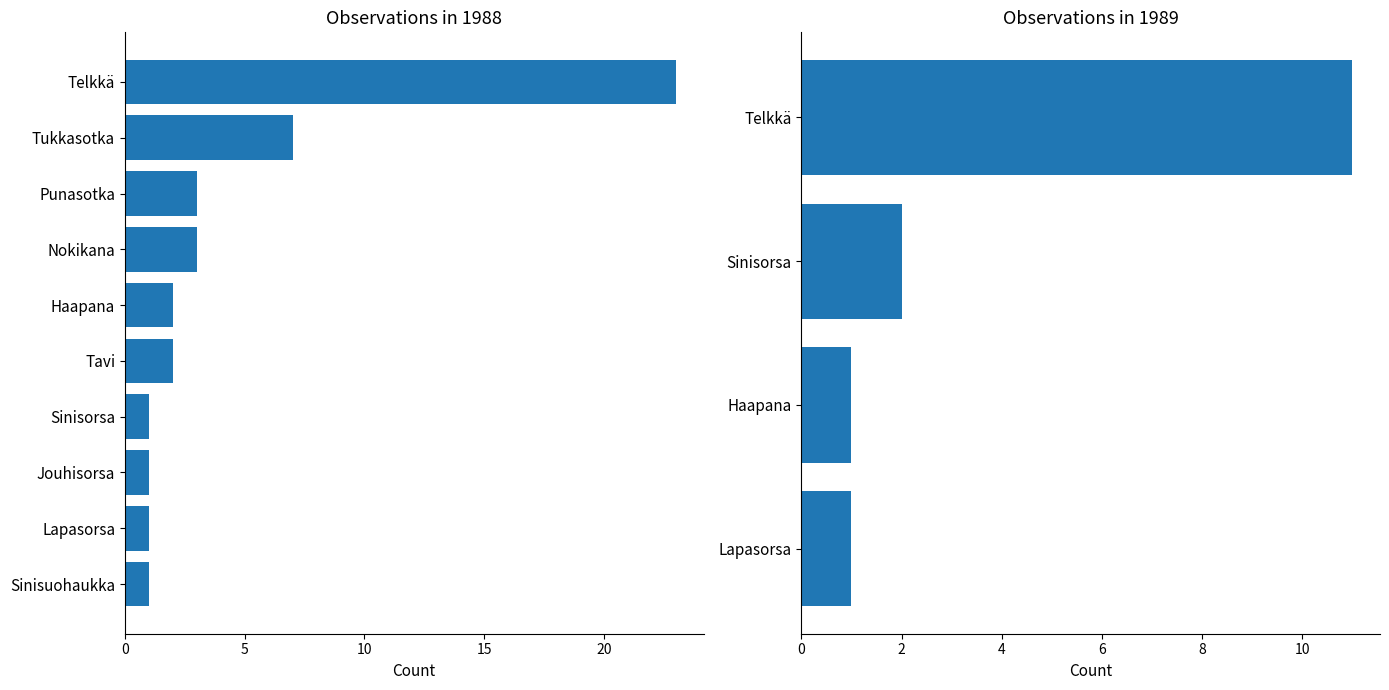

How many series are shown in this chart?

1